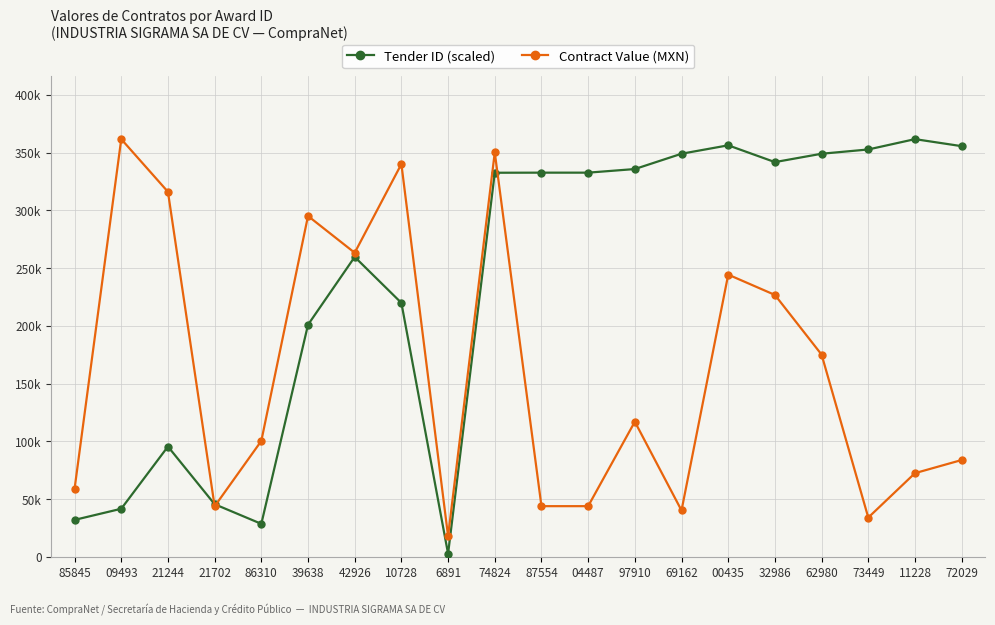

What position from the left is 11228?

19